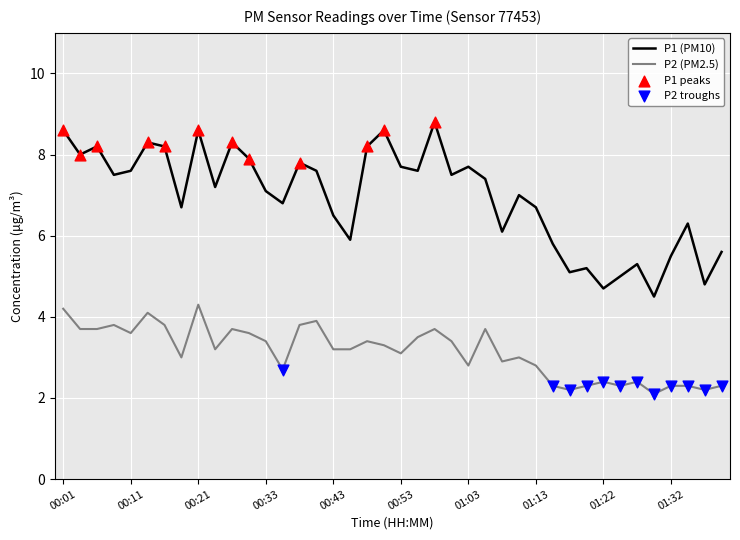

What is the difference between the maximum and minimum values in the P2 (PM2.5) series?

2.2